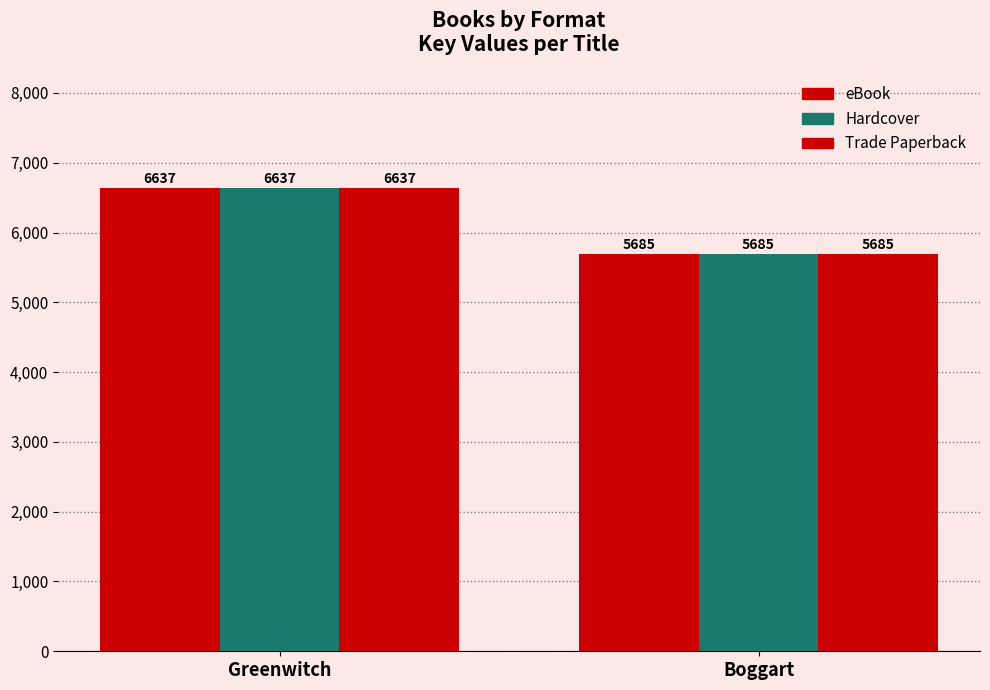

At which category does the chart reach its peak across all series?

Greenwitch